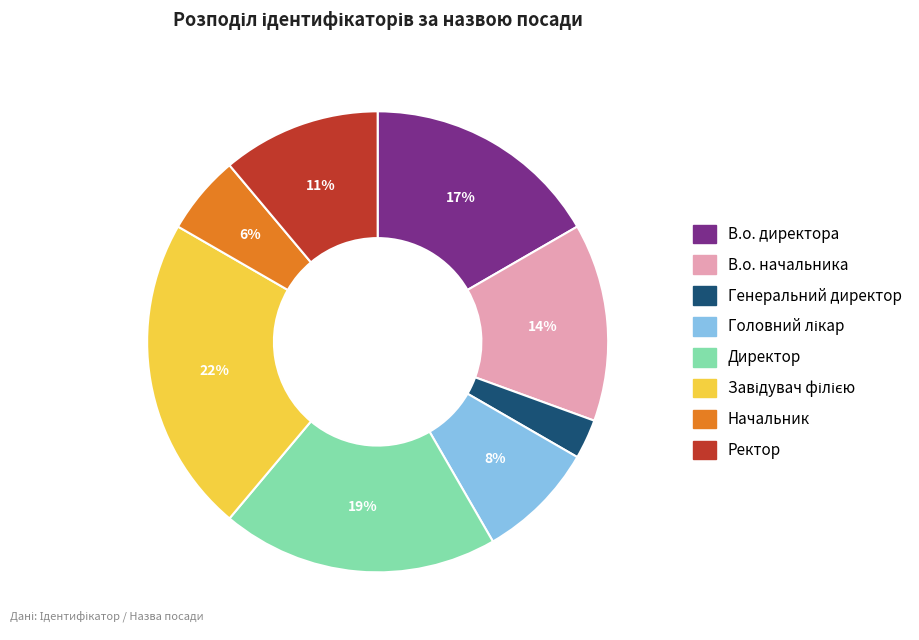

Count the number of slices in the pie.

8